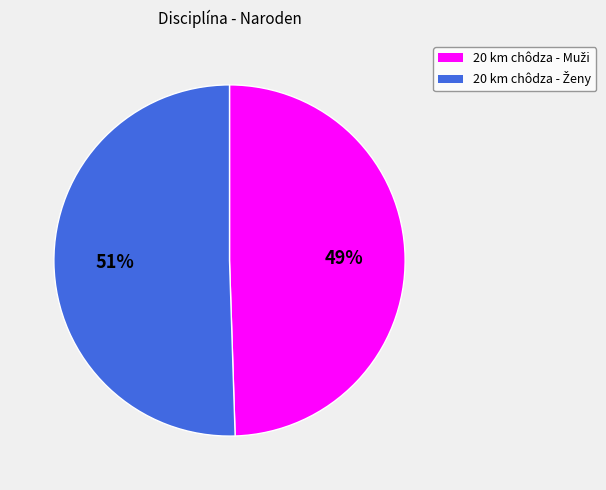

Is there any slice that represents more than half of the pie?

Yes